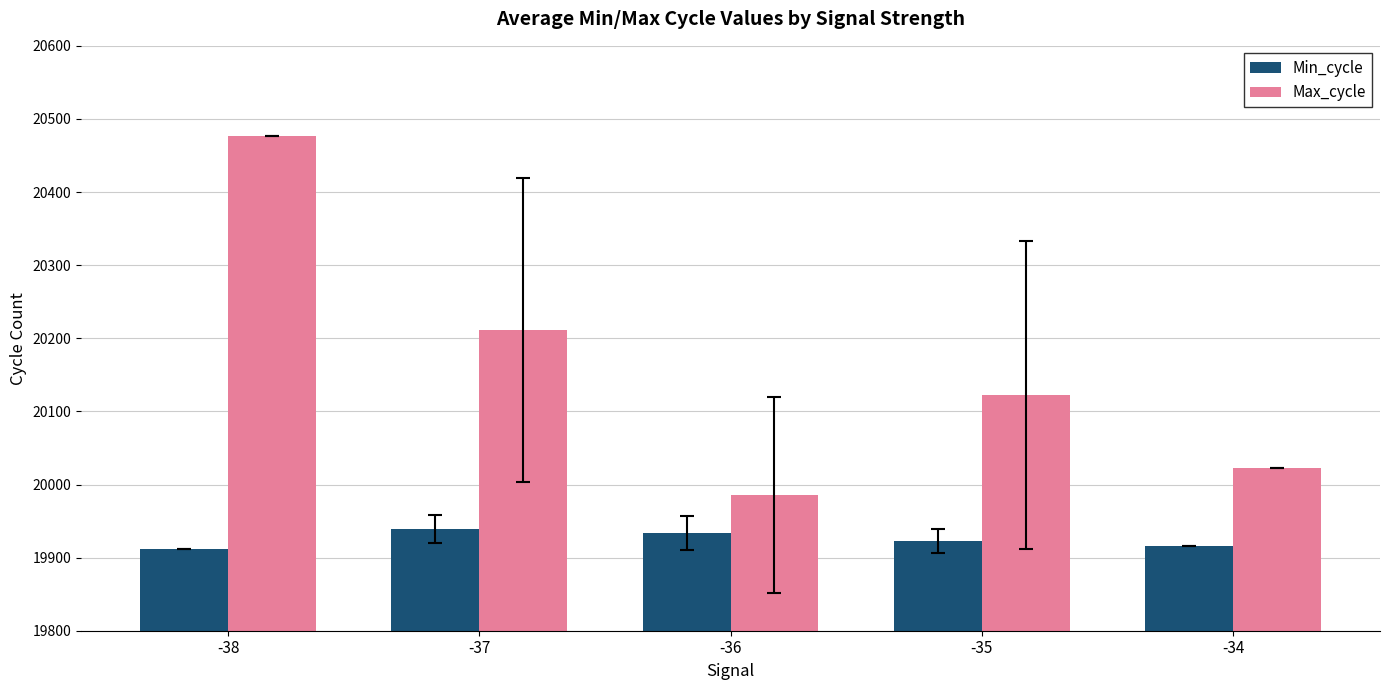

What is the average value of the Max_cycle series?

20163.9